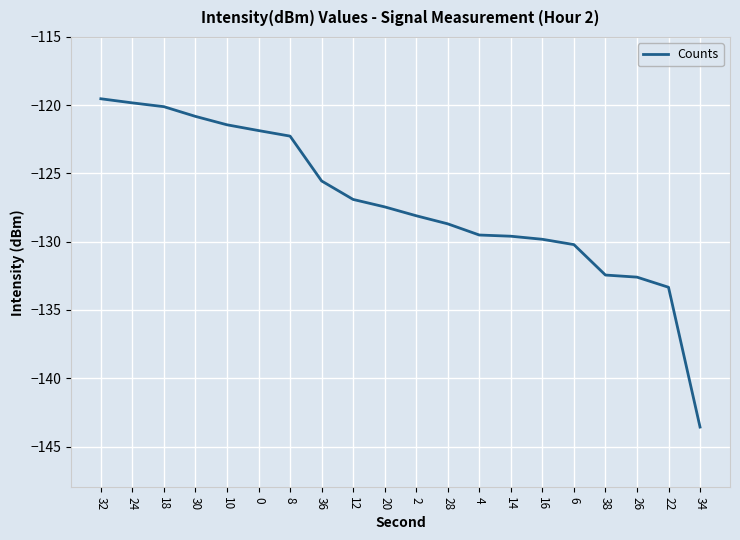

The chart shows a value of -174.9 at 30. True or false?

False